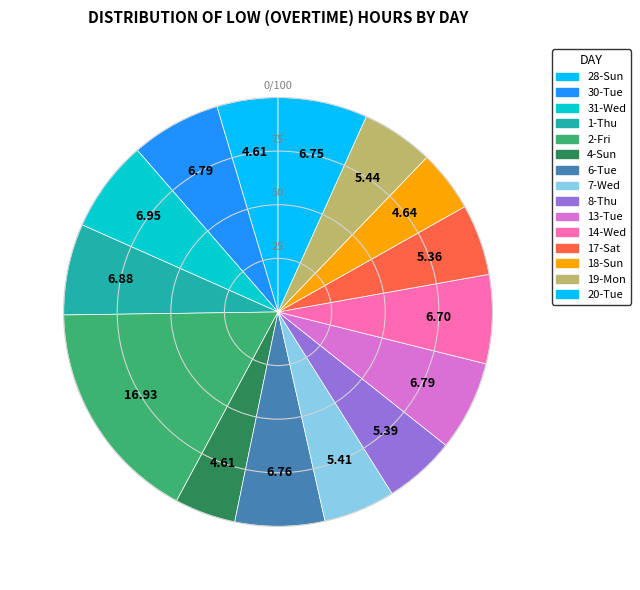

Does any single category account for the majority?

No